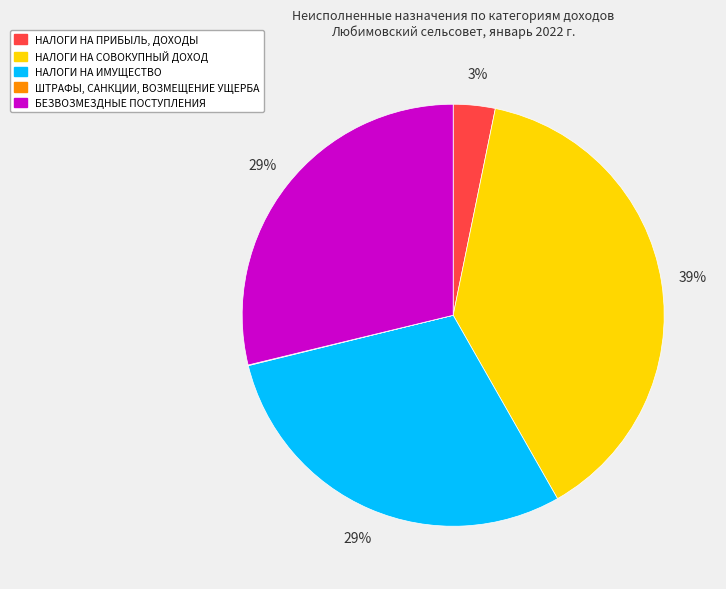

The БЕЗВОЗМЕЗДНЫЕ ПОСТУПЛЕНИЯ slice represents 29% of the pie. True or false?

True